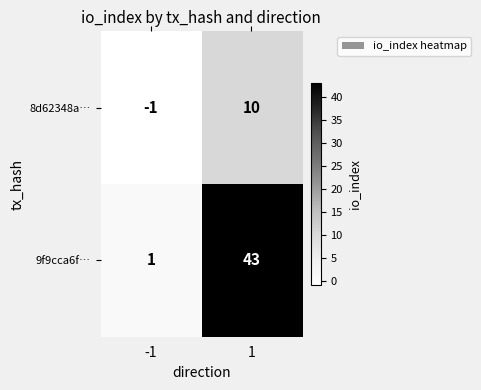

At -1, list the series in order from largest to smallest.

9f9cca6f…, 8d62348a…